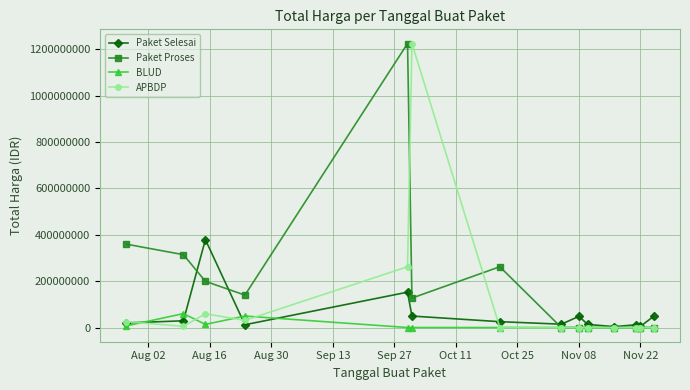

True or false: Paket Selesai has more than 0 interior local peaks.

True